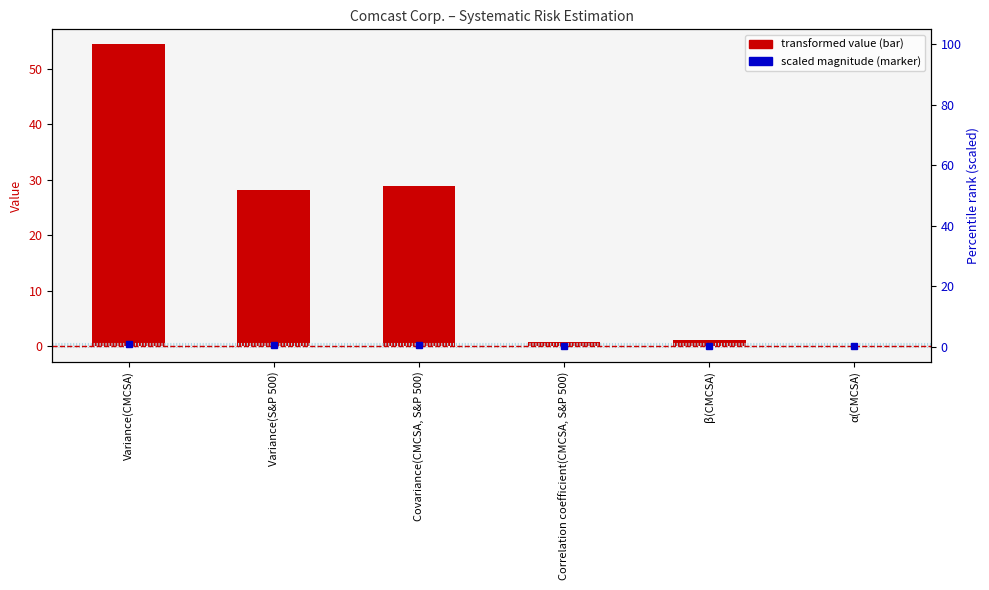

Reading left to right, transcribe all the data shown in this chart.

54.4	28.2	28.8	0.7	1.0	-0.0